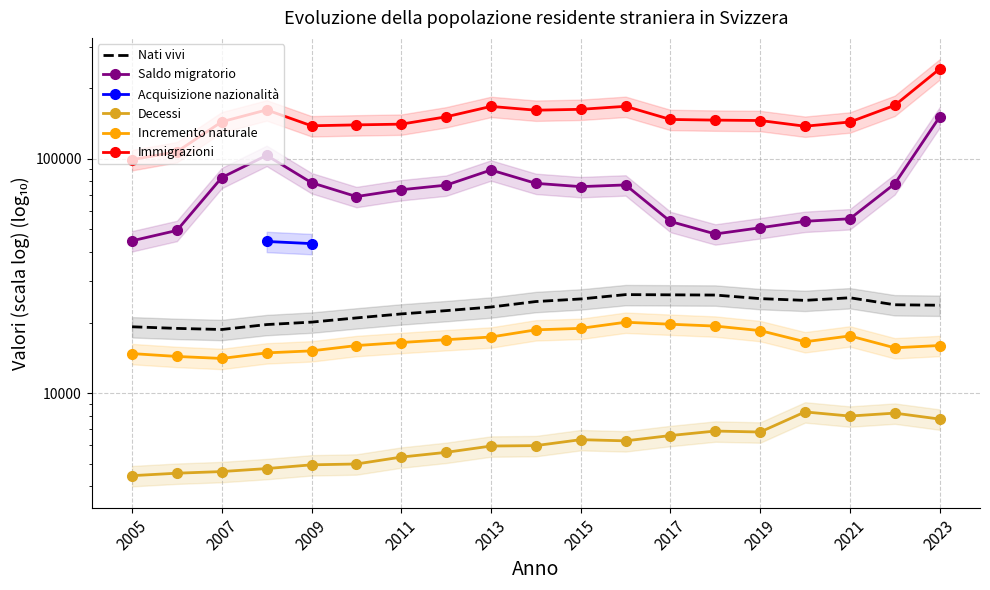

What is the value of the Decessi point at the 2nd from the left?

4550.0